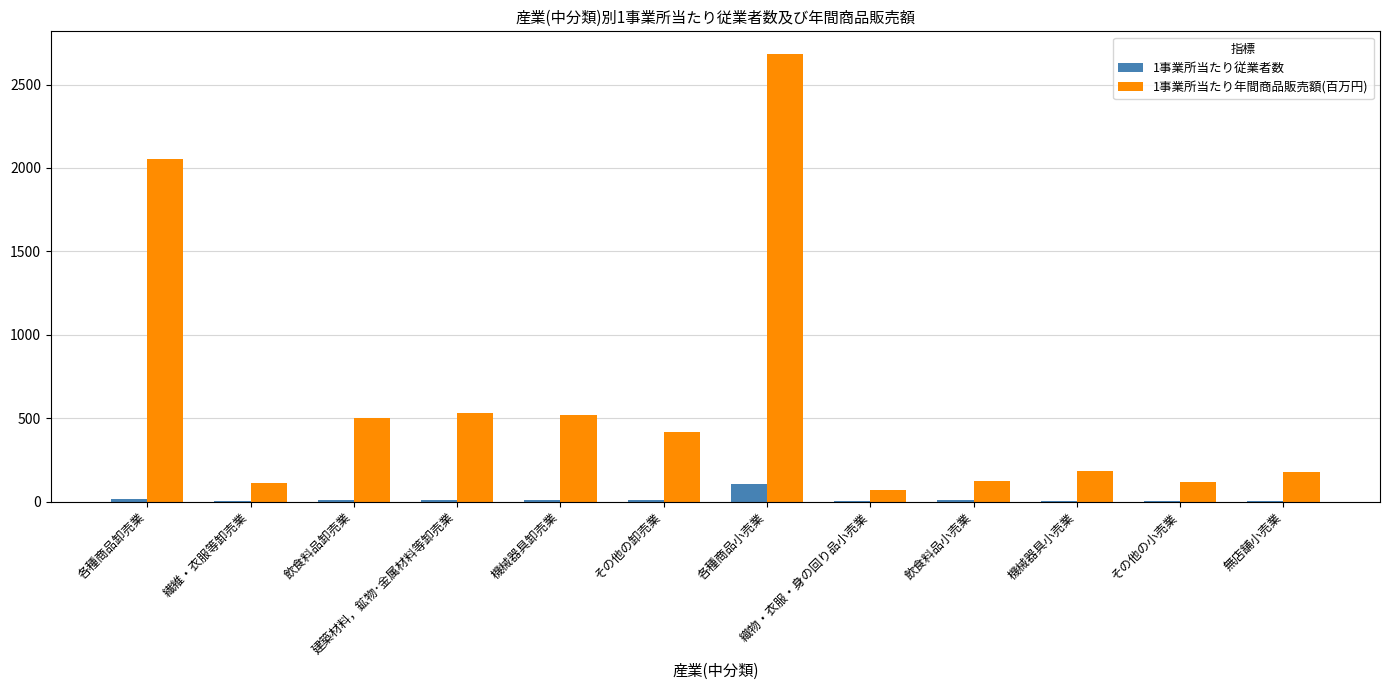

What is the greatest value displayed?

2684.5